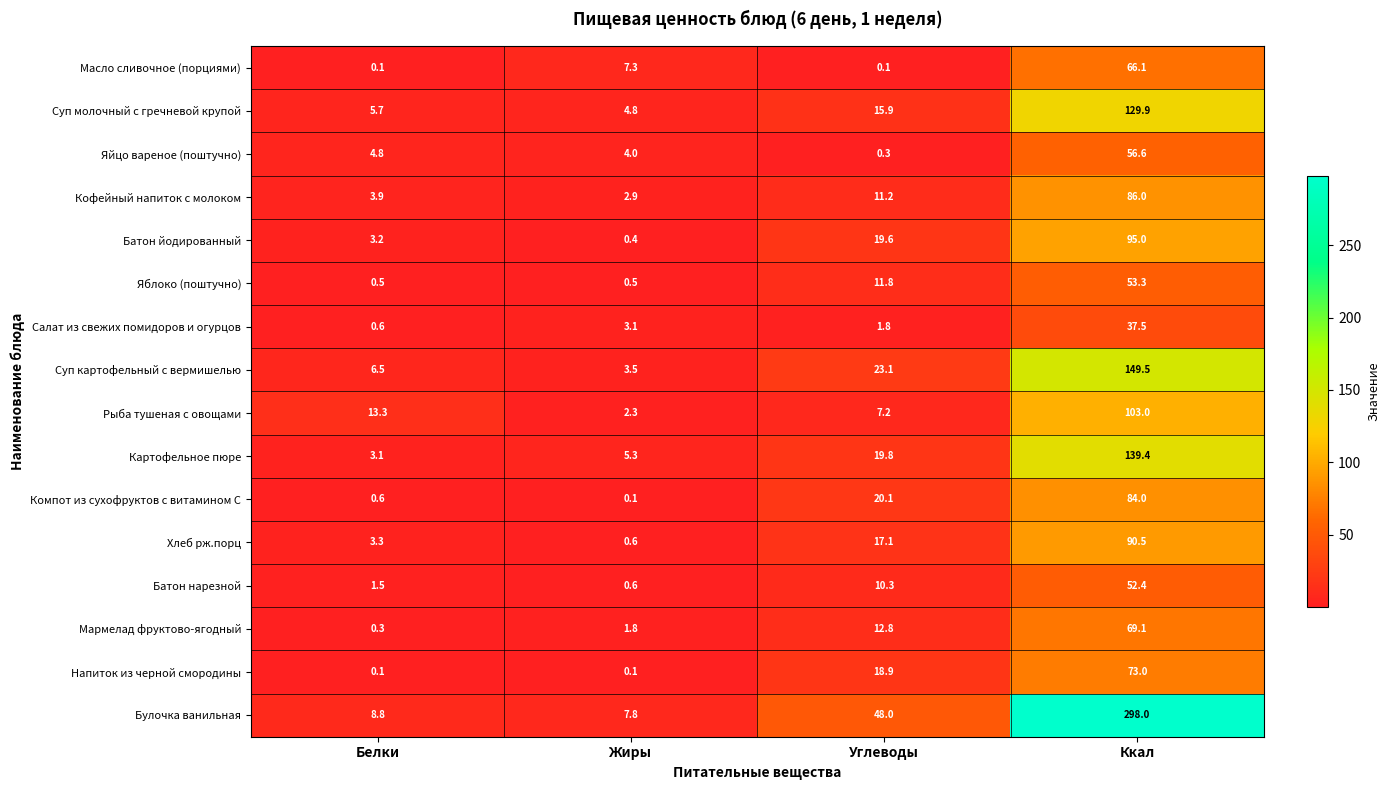

Rank the series by their maximum value, from highest to lowest.

Булочка ванильная, Суп картофельный с вермишелью, Картофельное пюре, Суп молочный с гречневой крупой, Рыба тушеная с овощами, Батон йодированный, Хлеб рж.порц, Кофейный напиток с молоком, Компот из сухофруктов с витамином С, Напиток из черной смородины, Мармелад фруктово-ягодный, Масло сливочное (порциями), Яйцо вареное (поштучно), Яблоко (поштучно), Батон нарезной, Салат из свежих помидоров и огурцов